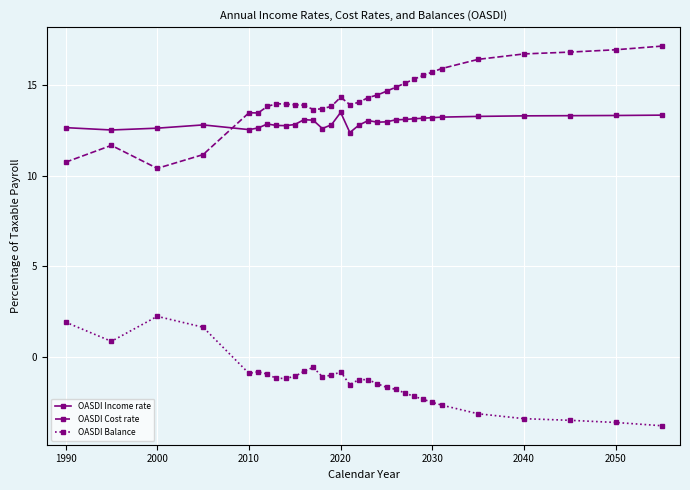

What are all the series names shown in the legend?

OASDI Income rate, OASDI Cost rate, OASDI Balance